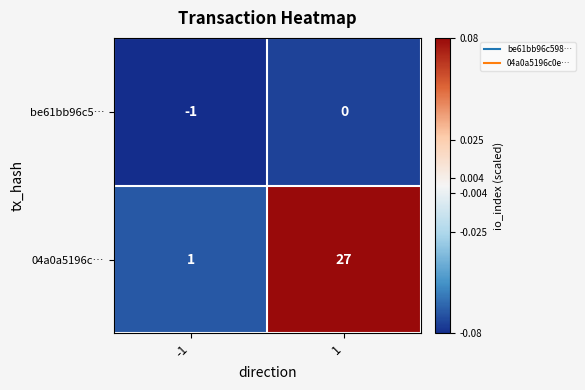

Between -1 and 1, which series saw the biggest shift?

04a0a5196c…